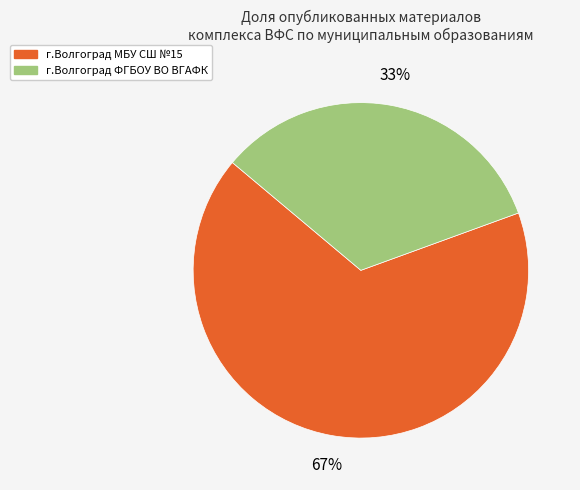

Does any single category account for the majority?

Yes